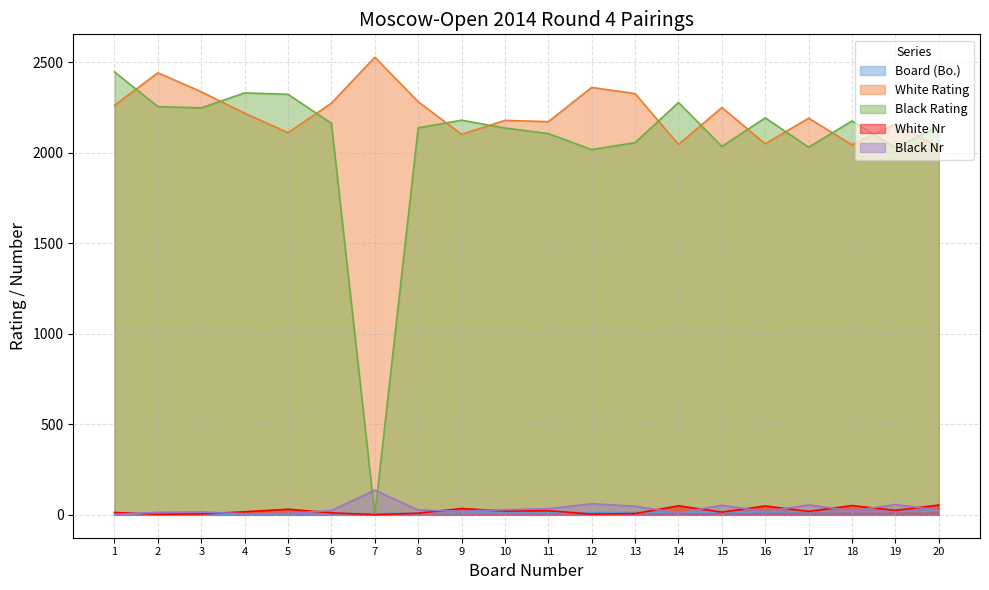

What is the highest value of the Black Nr series?

136